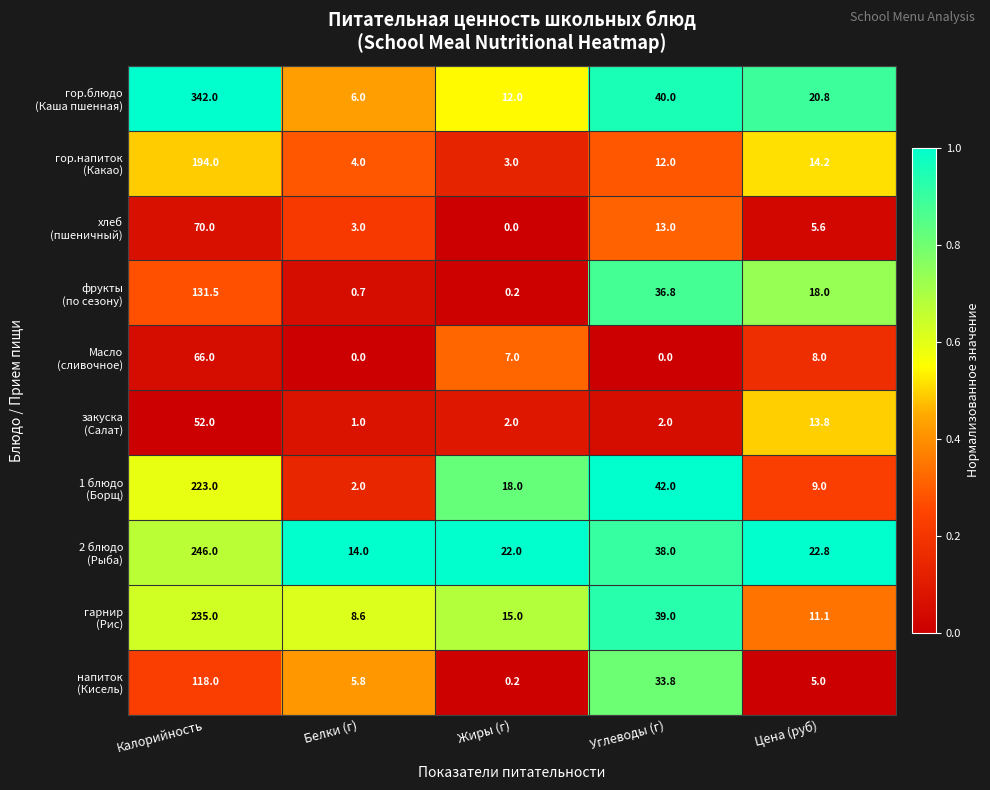

Count the number of data series in this chart.

10